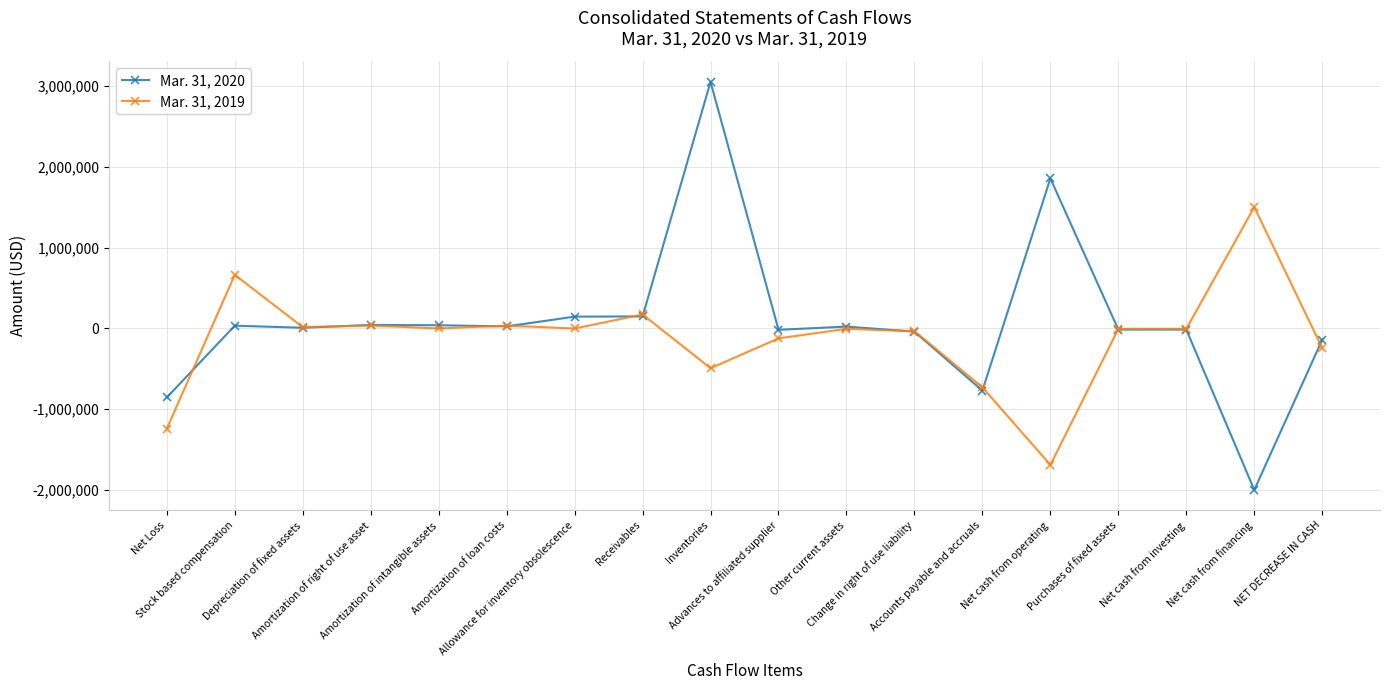

How many values in the Mar. 31, 2019 series exceed -3670?

8